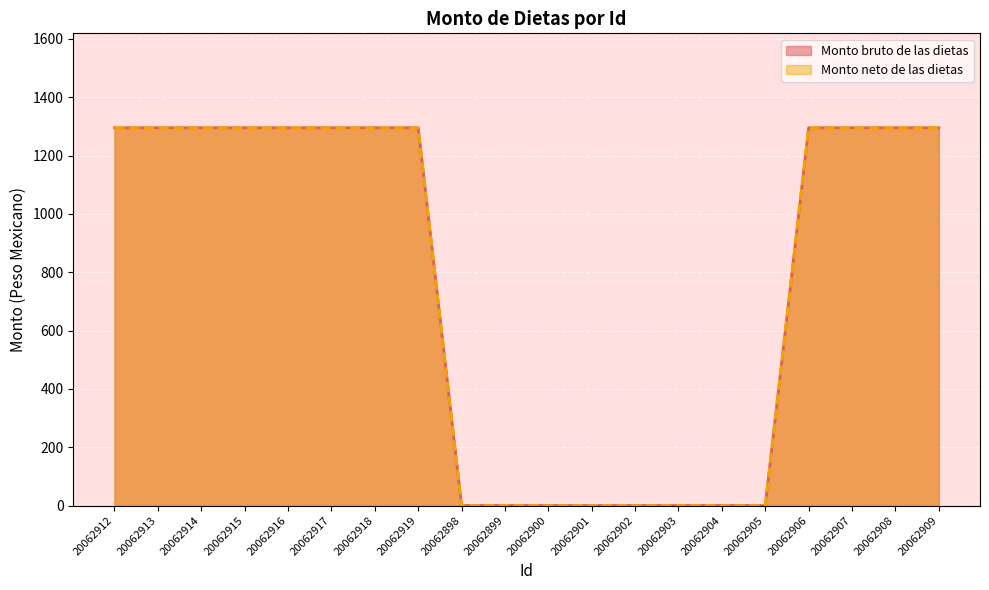

True or false: Monto bruto de las dietas and Monto neto de las dietas cross at least once.

False